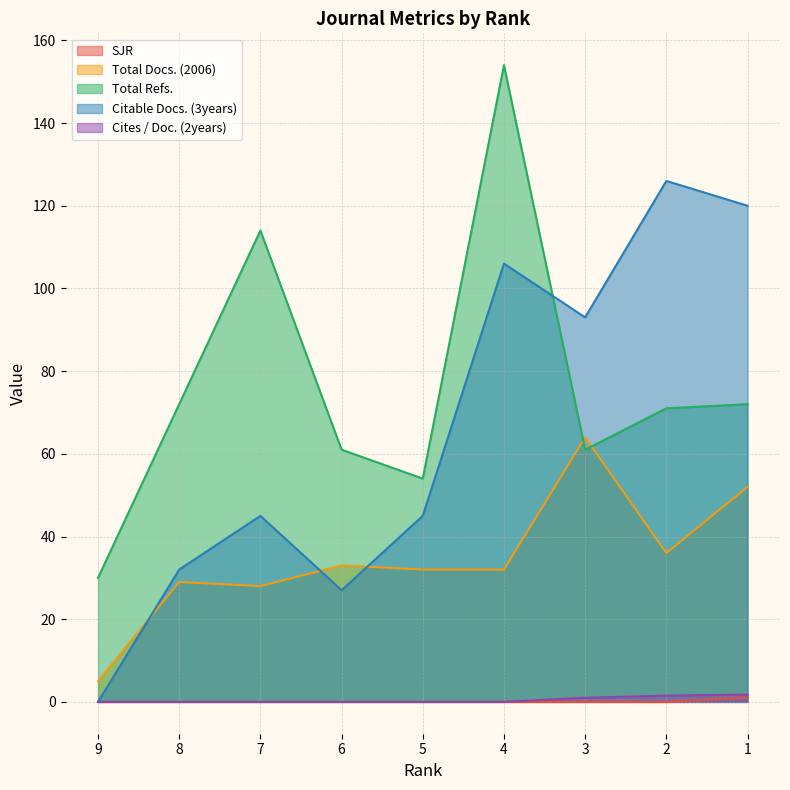

Where is Total Docs. (2006) nearest to the value 34?

6